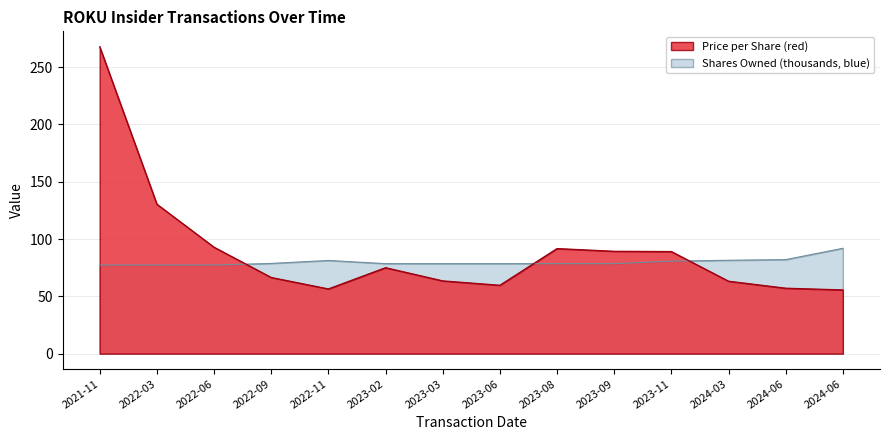

Is it true that transactionPricePerShare equals 78.2 at 2024-06?

False